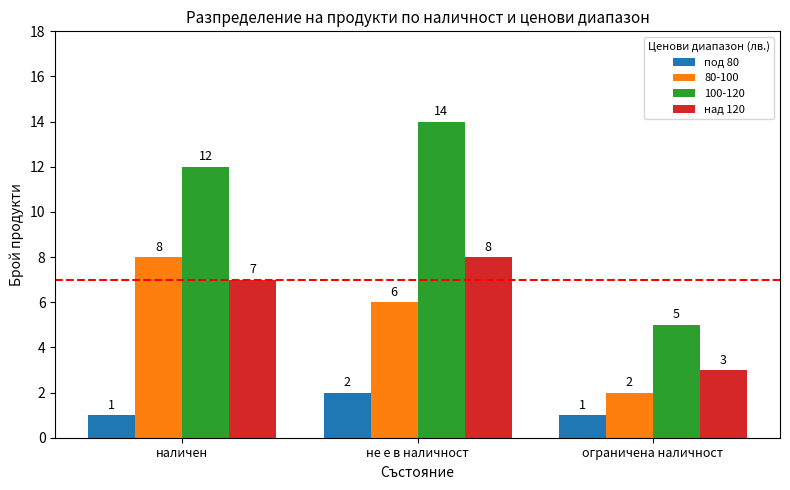

What is the sum of the под 80 values at наличен and не е в наличност?

3